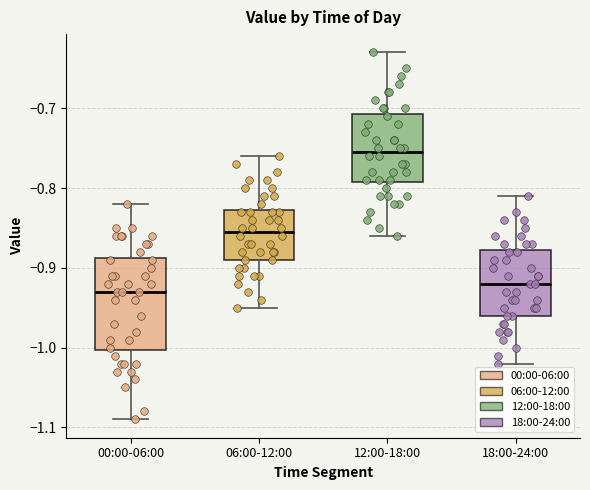

Which box's median line is the lowest?

00:00-06:00